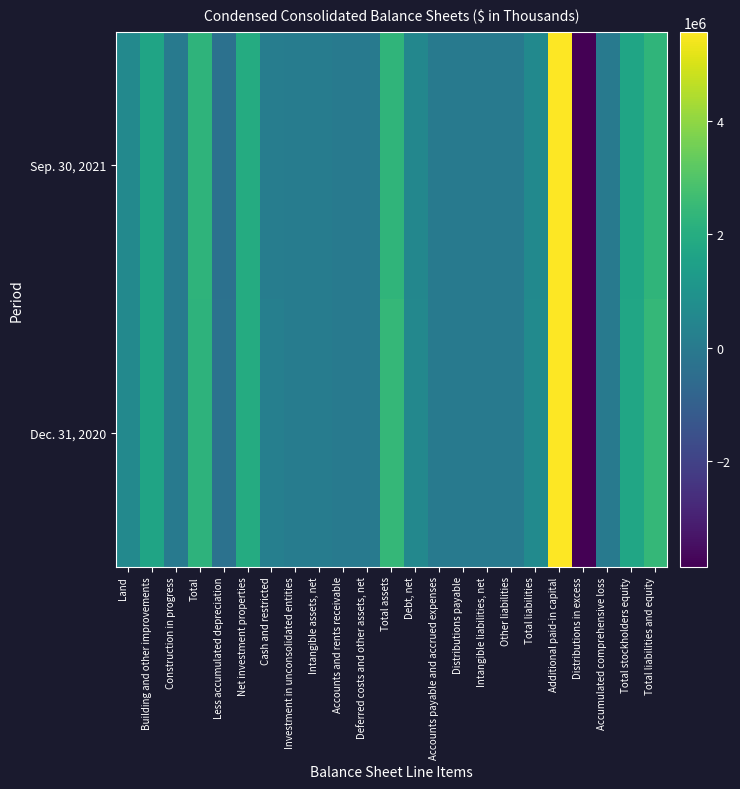

What is the total value across all series at Less accumulated depreciation?

-627334